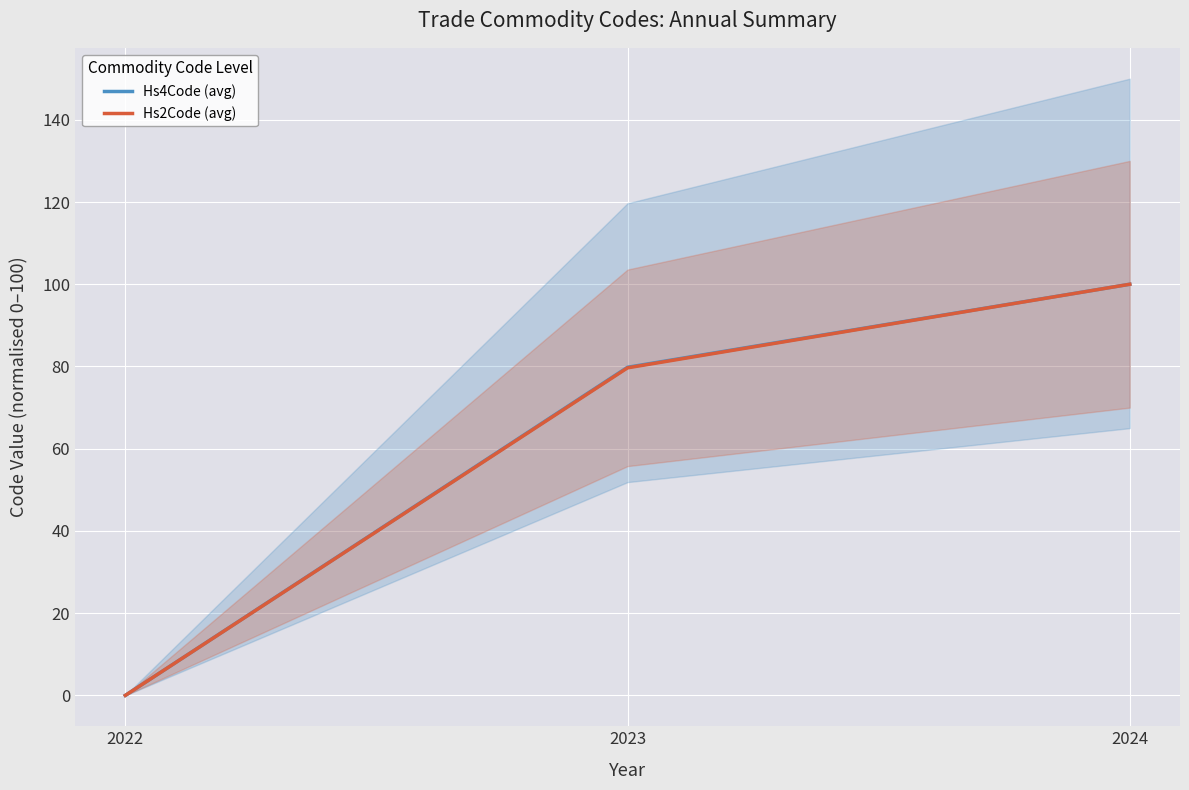

Reading left to right, extract all data points from this chart.

Hs4Code (avg): 0.0	79.8	100.0
Hs2Code (avg): 0.0	79.7	100.0